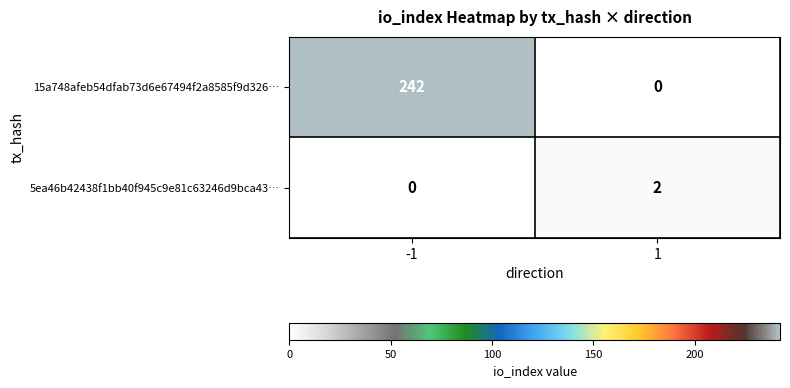

Reading right to left, extract all data points from this chart.

15a748afeb54dfab73d6e67494f2a8585f9d326…: 0	242
5ea46b42438f1bb40f945c9e81c63246d9bca43…: 2	0